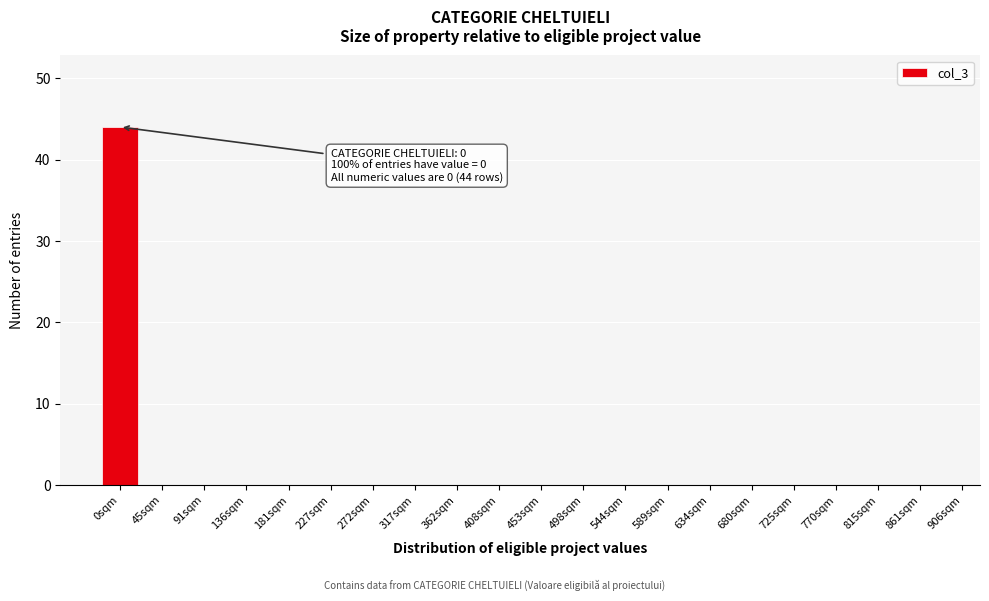

Reading left to right, transcribe all the data shown in this chart.

0sqm=44	45sqm=0	91sqm=0	136sqm=0	181sqm=0	227sqm=0	272sqm=0	317sqm=0	362sqm=0	408sqm=0	453sqm=0	498sqm=0	544sqm=0	589sqm=0	634sqm=0	680sqm=0	725sqm=0	770sqm=0	815sqm=0	861sqm=0